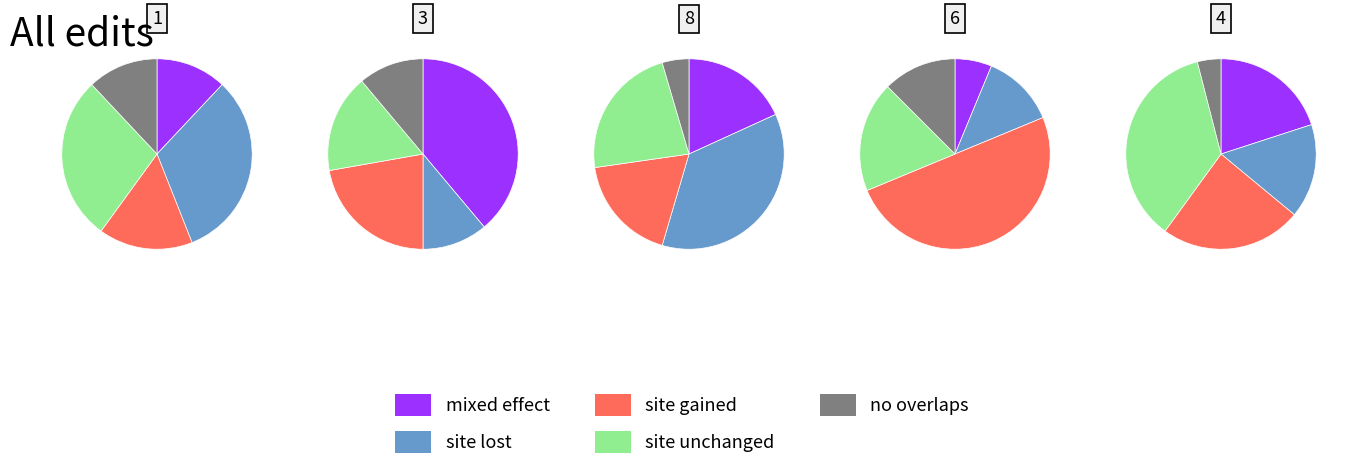

What percentage do 1 and 3 together represent?

50.0%